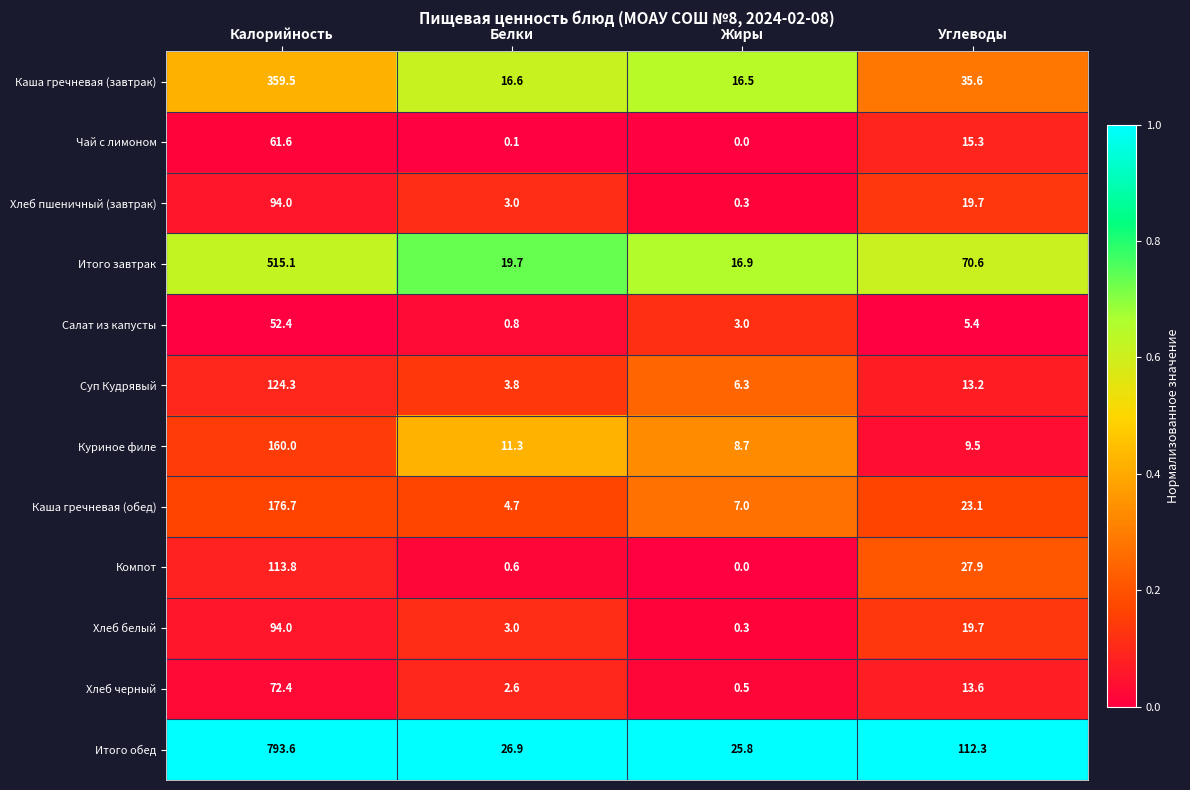

What is the spread (max minus min) of values at Белки?

26.8